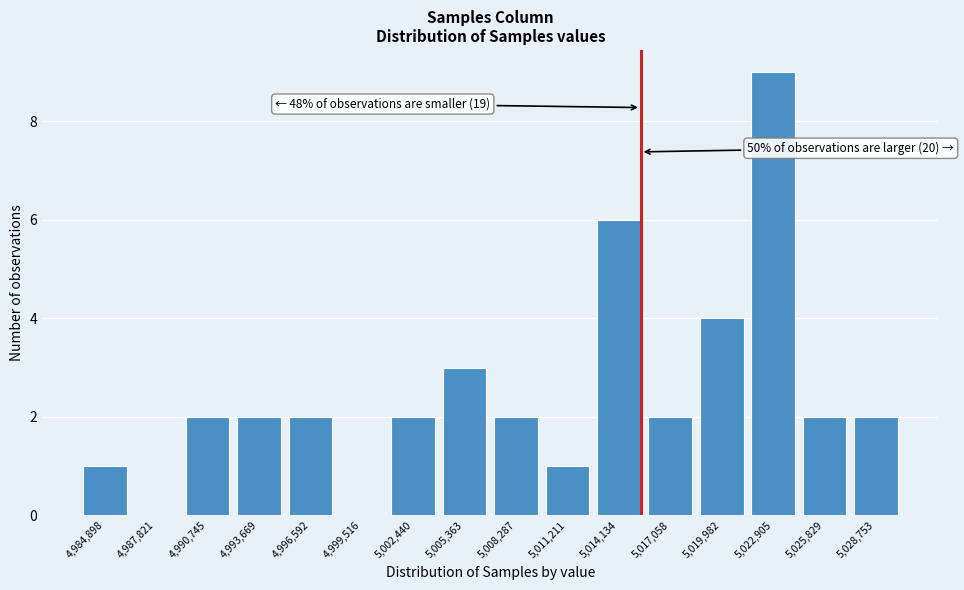

Reading right to left, extract all data points from this chart.

5,028,753=2	5,025,829=2	5,022,905=9	5,019,982=4	5,017,058=2	5,014,134=6	5,011,211=1	5,008,287=2	5,005,363=3	5,002,440=2	4,999,516=0	4,996,592=2	4,993,669=2	4,990,745=2	4,987,821=0	4,984,898=1